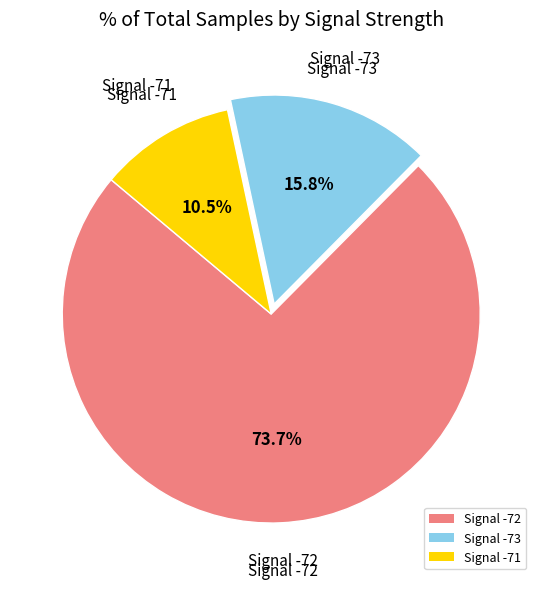

Is there any slice that represents more than half of the pie?

Yes